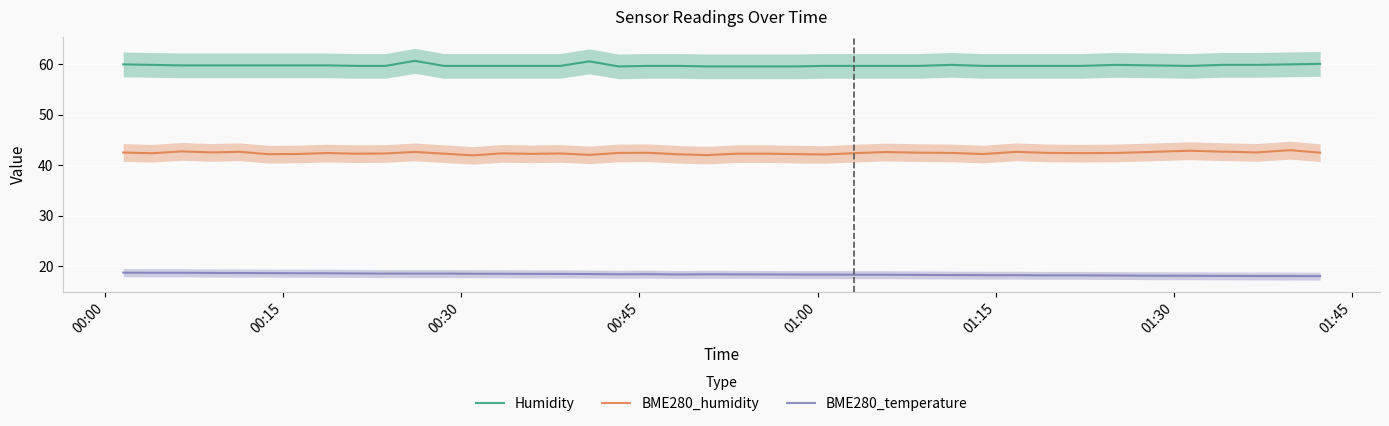

What are all the series names shown in the legend?

Humidity, BME280_humidity, BME280_temperature